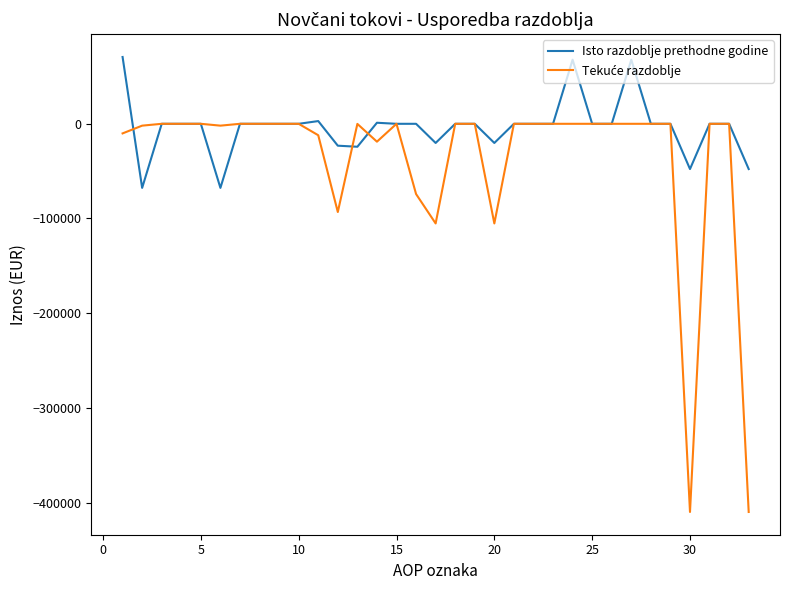

Which series has the largest total across all categories?

Isto razdoblje prethodne godine